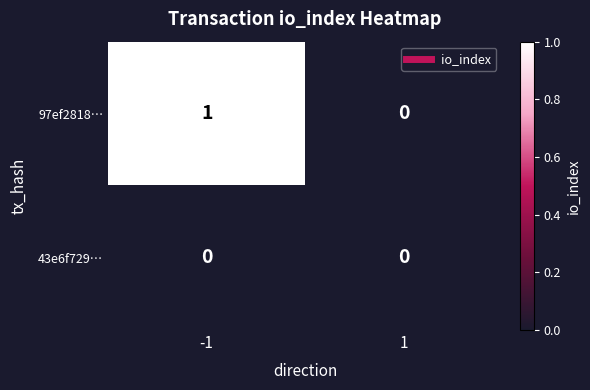

Which series changed the most between -1 and 1?

97ef2818…